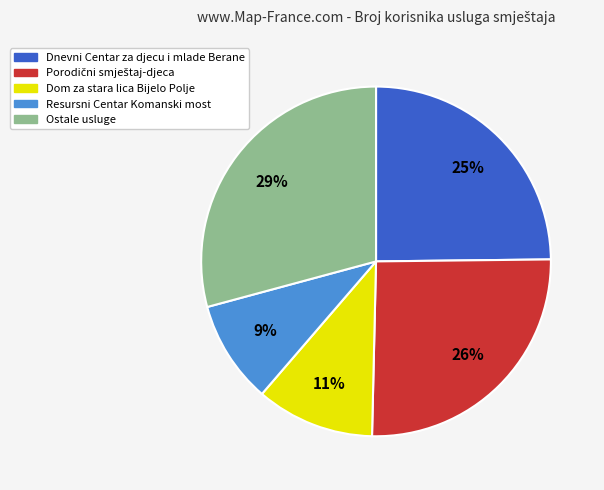

Is there any slice that represents more than half of the pie?

No